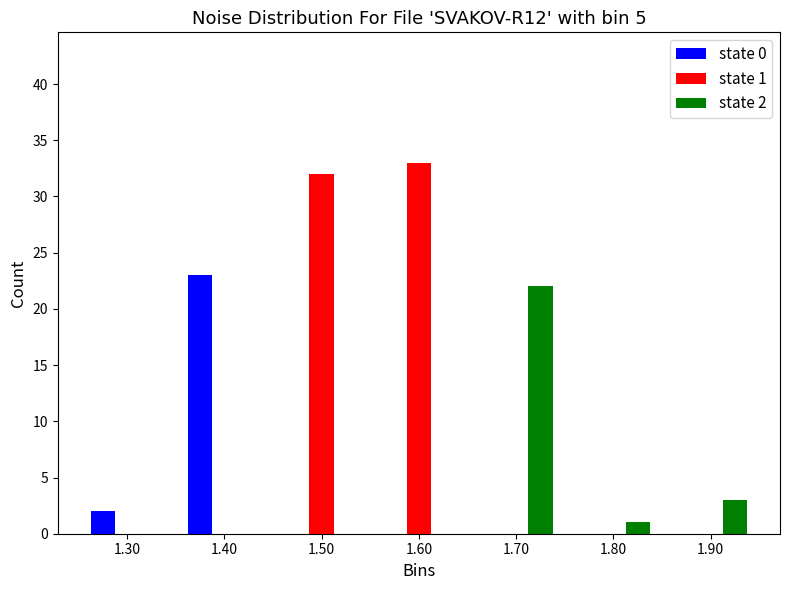

In the state 2 series, which range on the x-axis has the tallest bar?

1.65 to 1.75